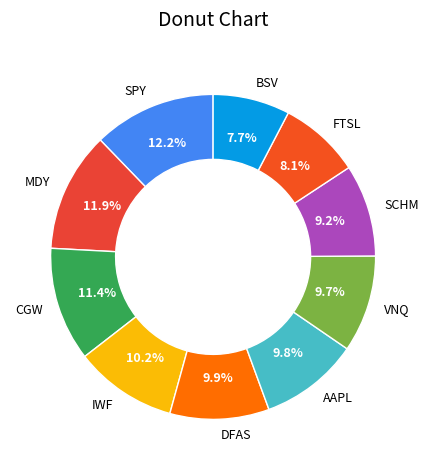

Approximately how many times larger is the value at SCHM compared to AAPL?

0.9